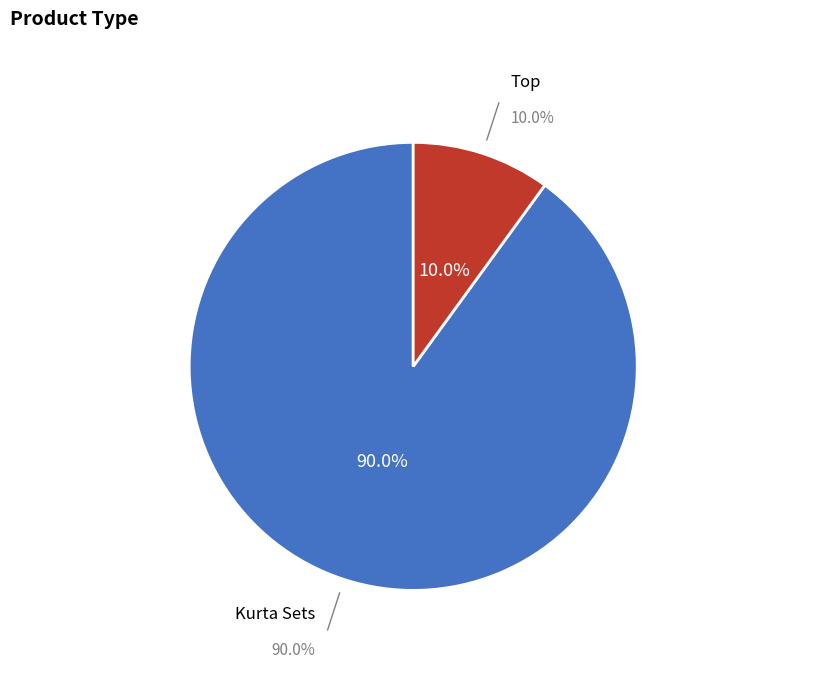

Is it true that Kurta Sets is 80% of the pie?

False